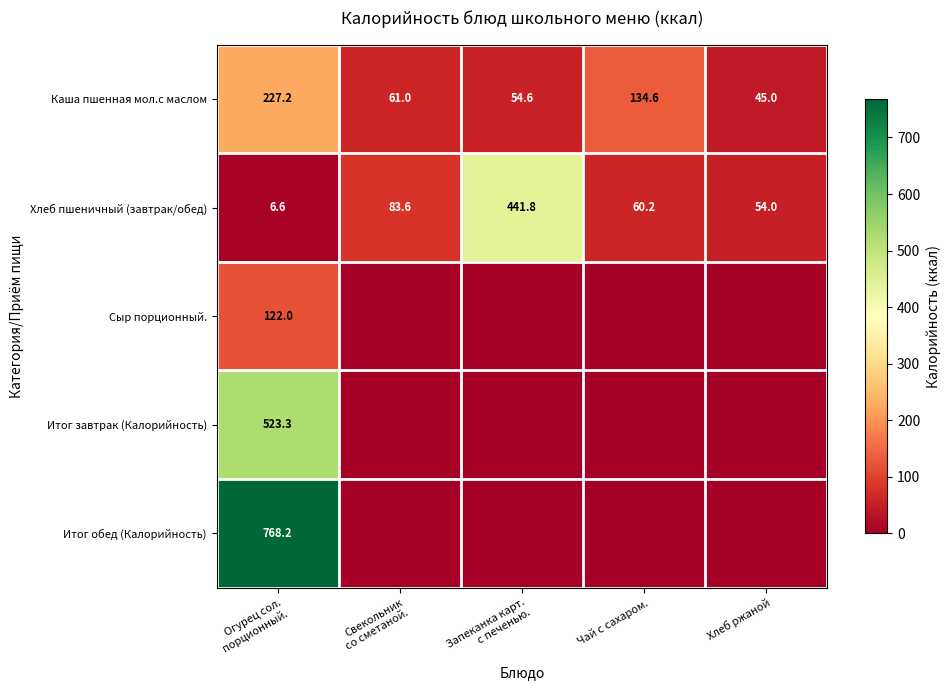

The value of Каша пшенная мол.с маслом at Чай с сахаром. is 204.9. True or false?

False